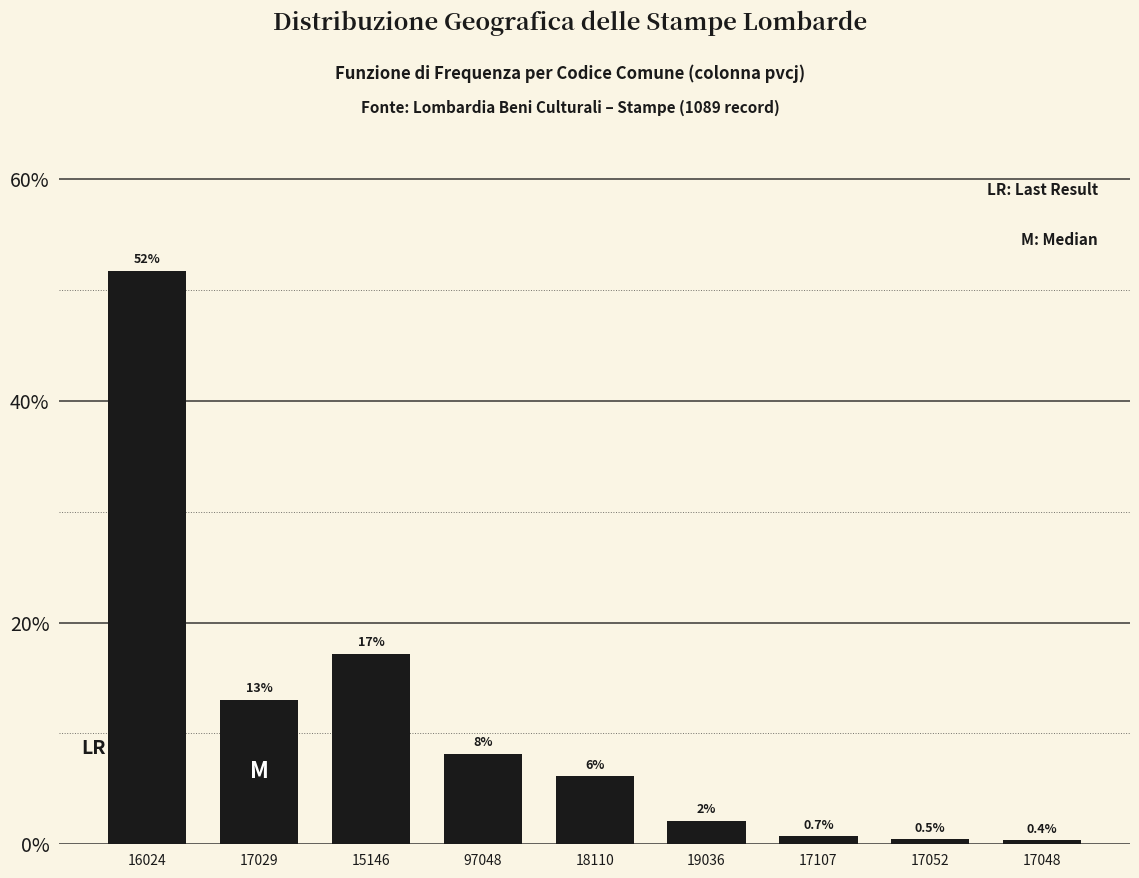

What is the greatest value displayed?

51.7